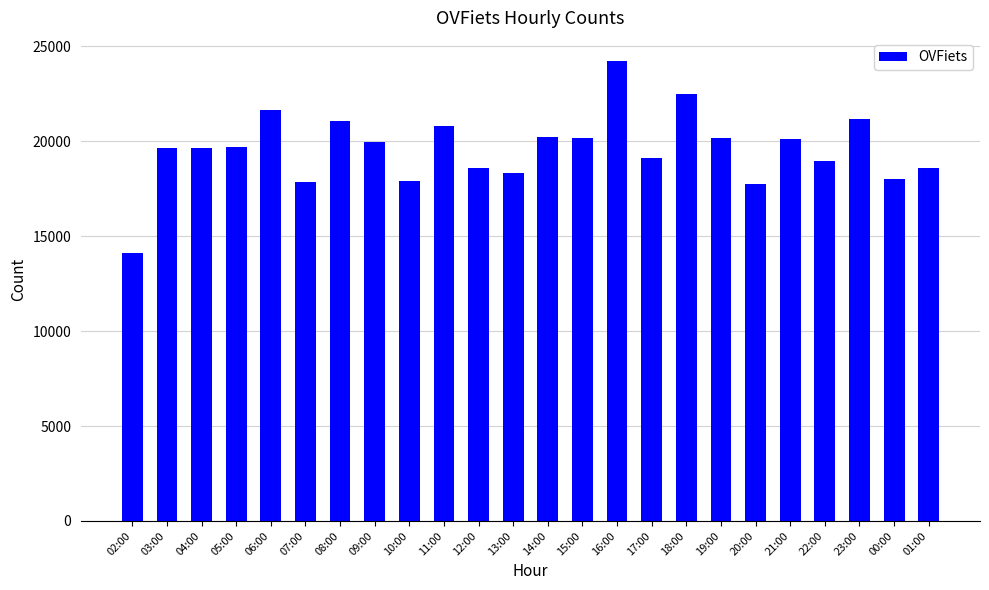

Is it true that the value at 15:00 is 32013?

False